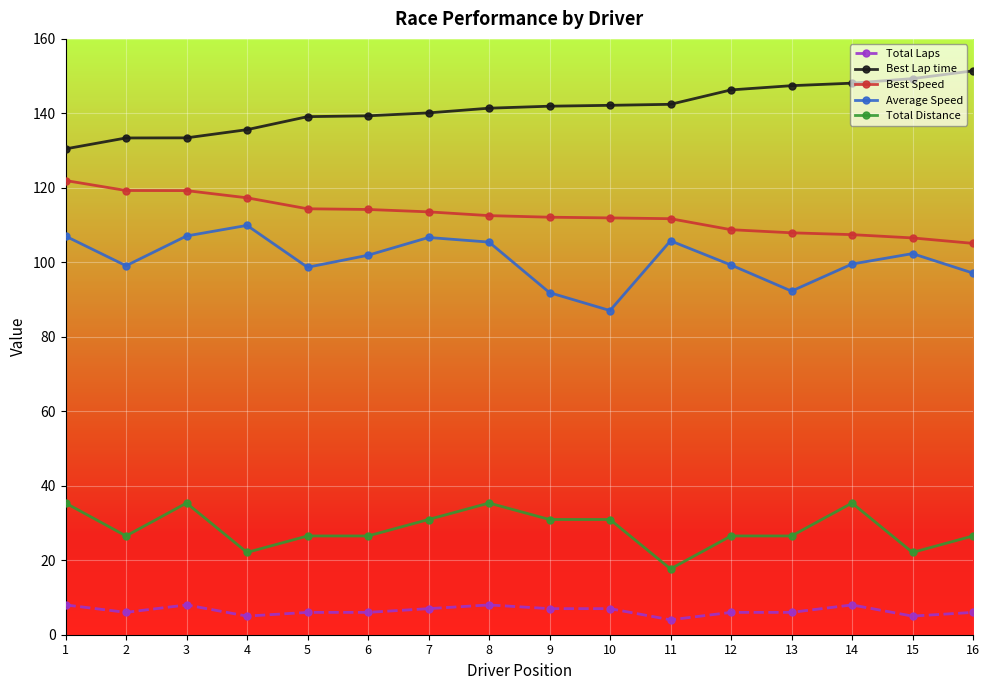

What is the smallest value displayed?

4.0